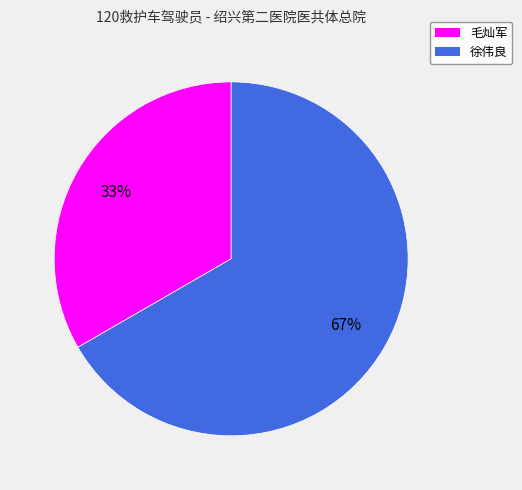

Count the number of slices in the pie.

2